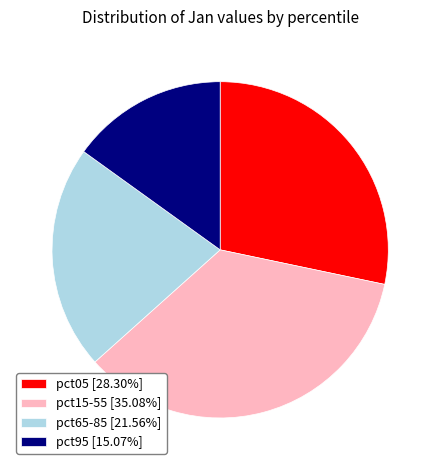

How many slices are in this pie chart?

4